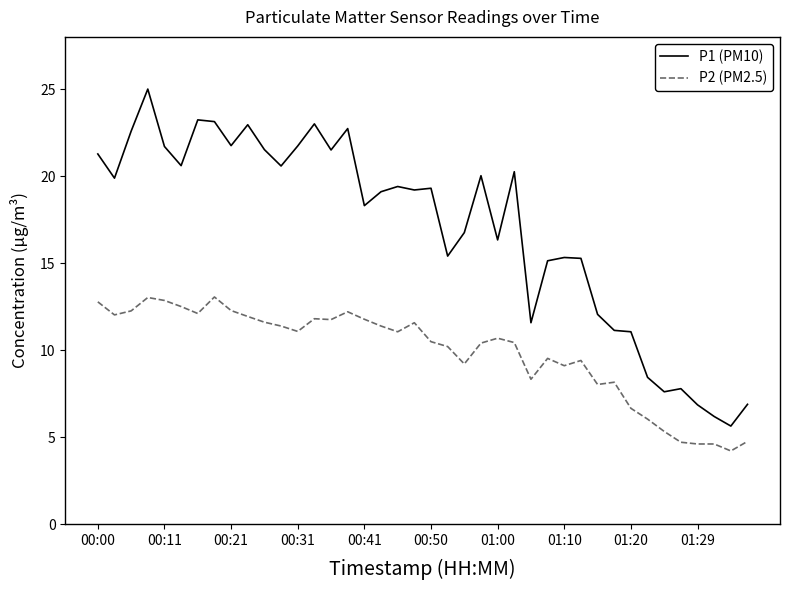

What is the lowest value of the P2 (PM2.5) series?

4.2